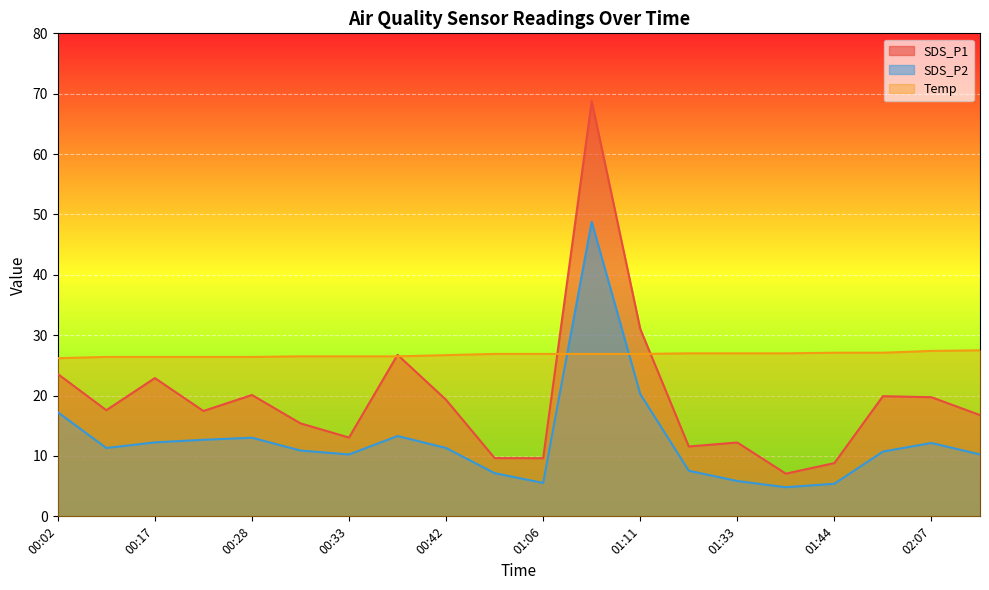

Reading right to left, what are all the values shown in this chart?

SDS_P1: 16.8	19.7	19.9	8.8	7.1	12.2	11.6	31.1	68.8	9.6	9.7	19.3	26.8	13.1	15.4	20.1	17.4	22.9	17.6	23.6
SDS_P2: 10.2	12.2	10.7	5.4	4.8	5.8	7.5	20.3	48.8	5.5	7.2	11.3	13.3	10.2	10.9	13.0	12.7	12.2	11.3	17.2
Temp: 27.5	27.4	27.1	27.1	27.0	27.0	27.0	26.9	26.9	26.9	26.9	26.7	26.5	26.5	26.5	26.4	26.4	26.4	26.4	26.2